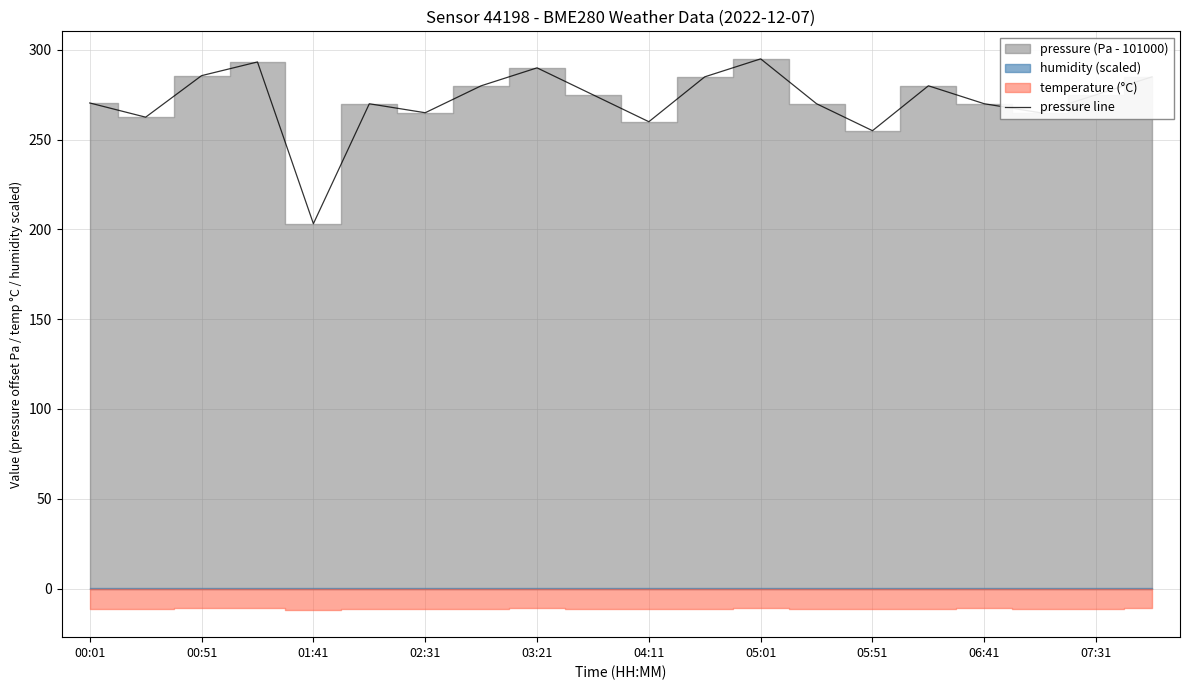

Where is pressure line nearest to the value 249?

05:51